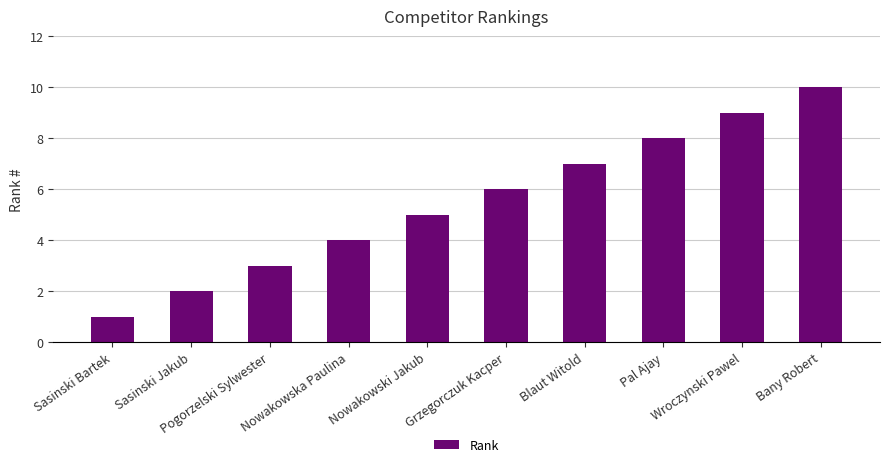

Between Pogorzelski Sylwester and Wroczynski Pawel, which is larger?

Wroczynski Pawel